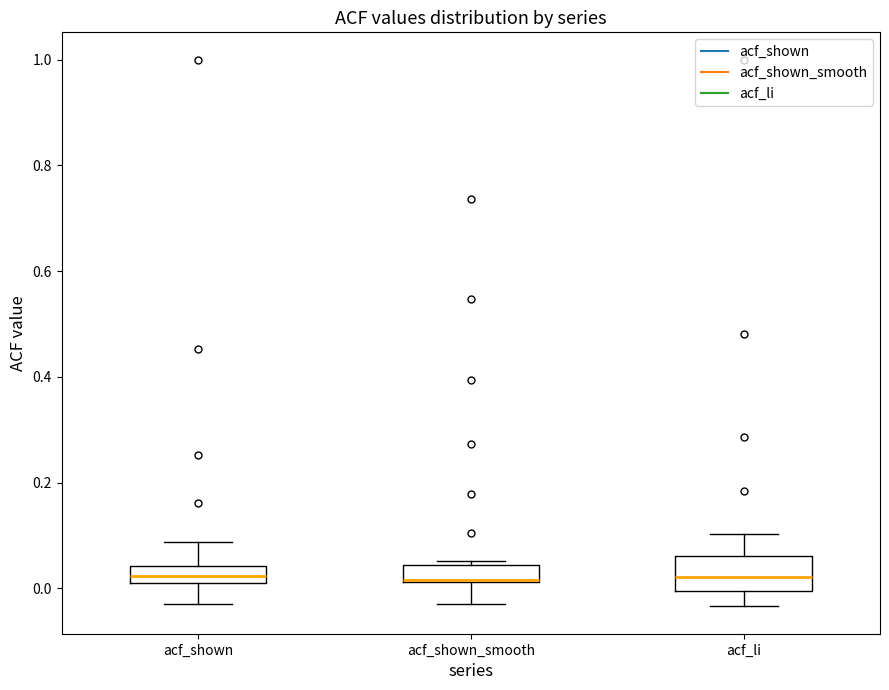

Which box is the tallest, from its lower edge to its upper edge?

acf_li